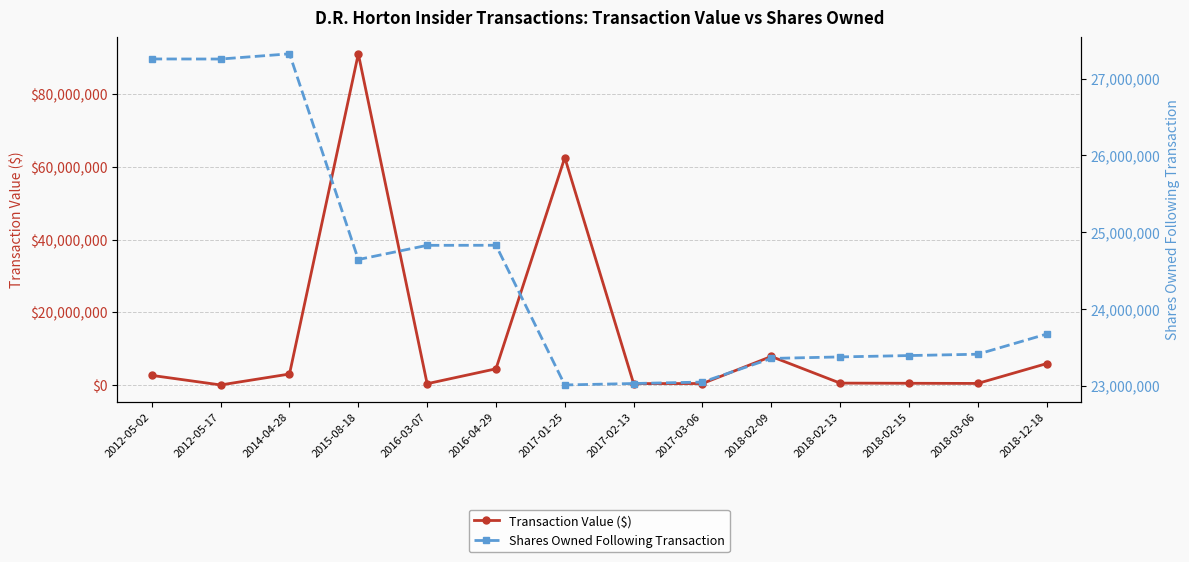

What is the value of the Transaction Value ($) point at the 7th from the left?

62547643